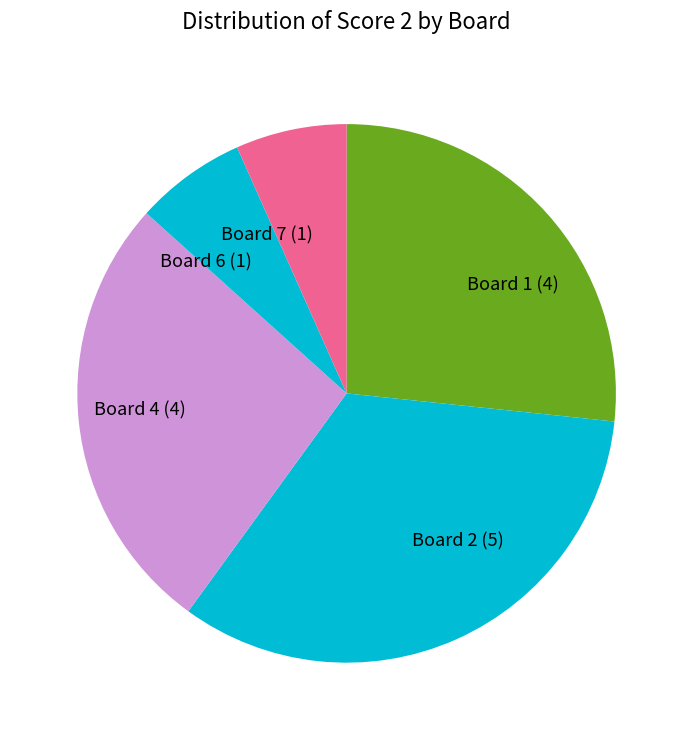

How many segments does this pie chart have?

5